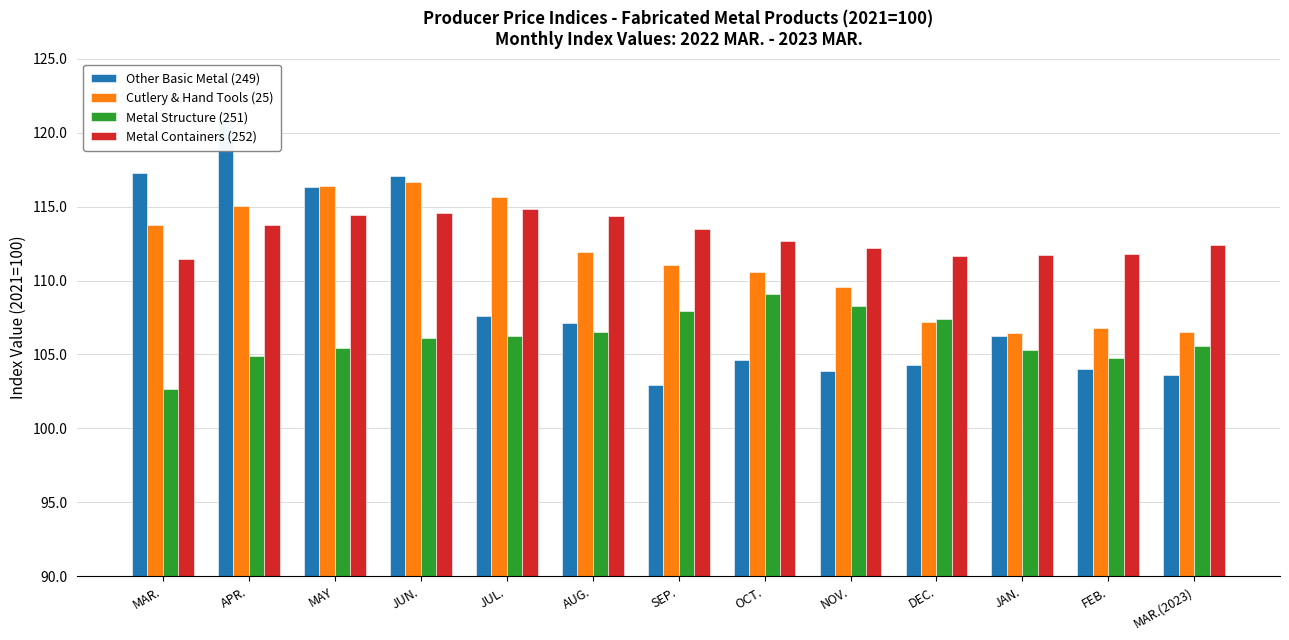

What is the greatest value displayed?

120.8